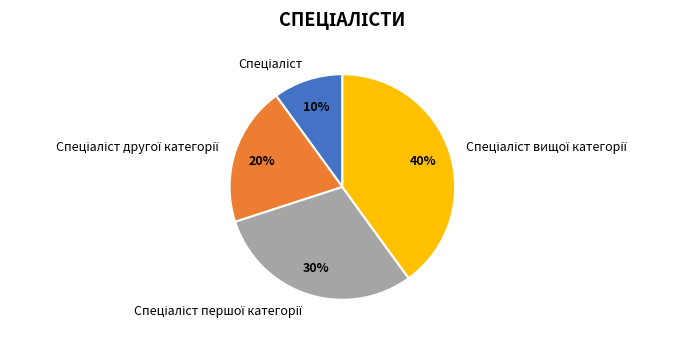

Is there any slice that represents more than half of the pie?

No